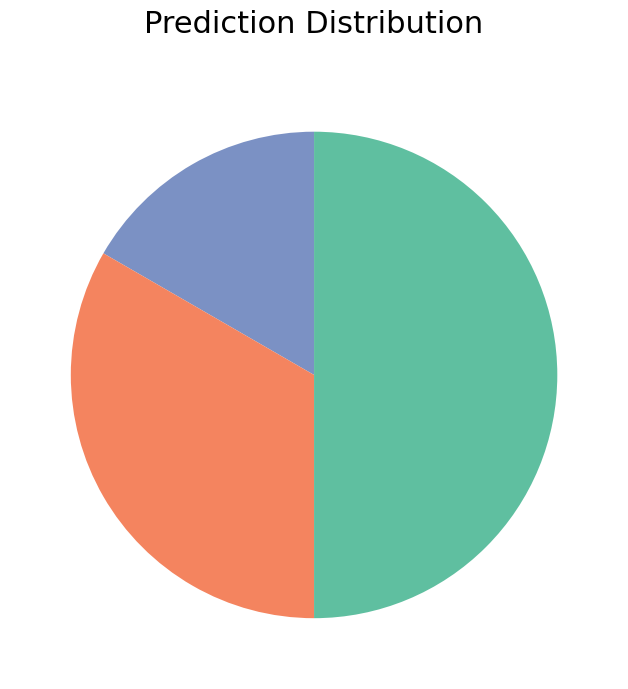

How many segments does this pie chart have?

3